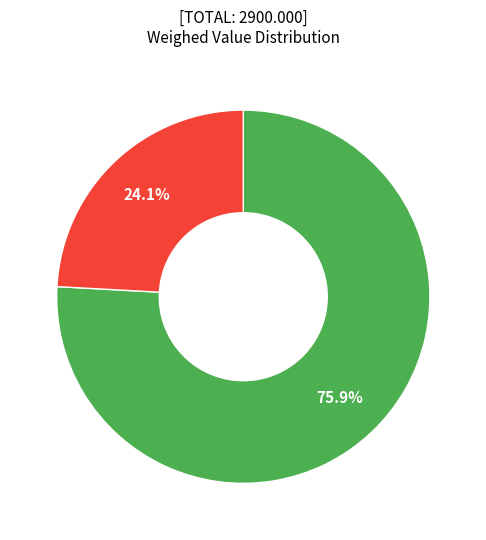

Is there a majority slice in this chart?

Yes